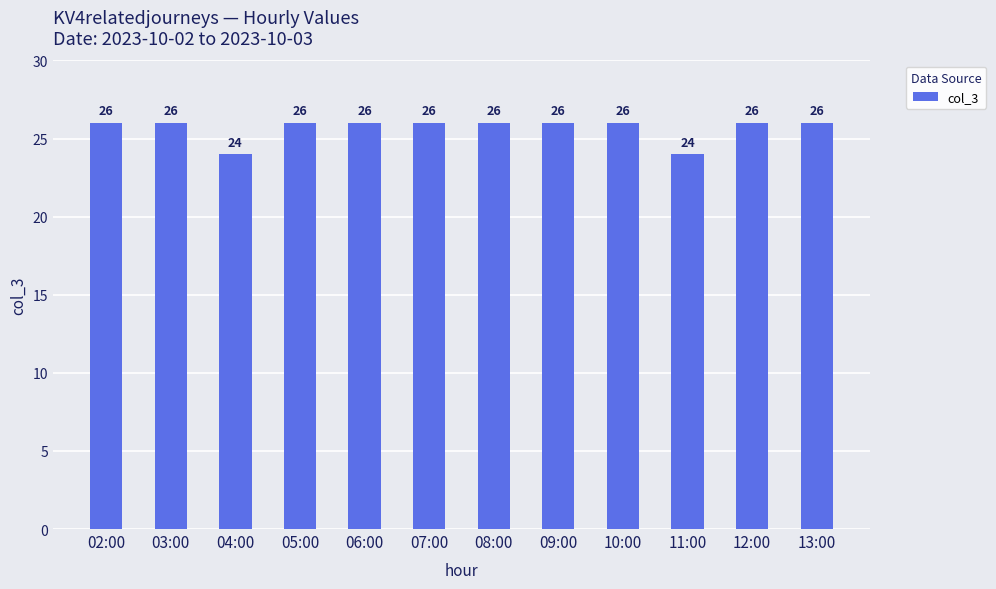

How many distinct data groups are displayed?

1